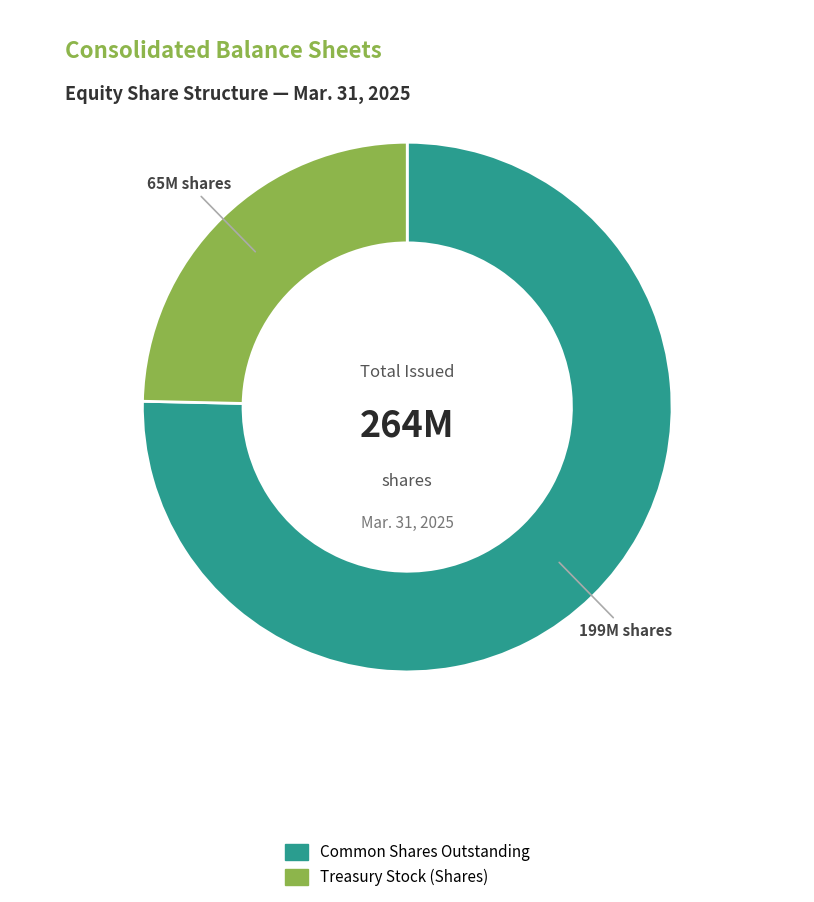

Does any single category account for the majority?

Yes